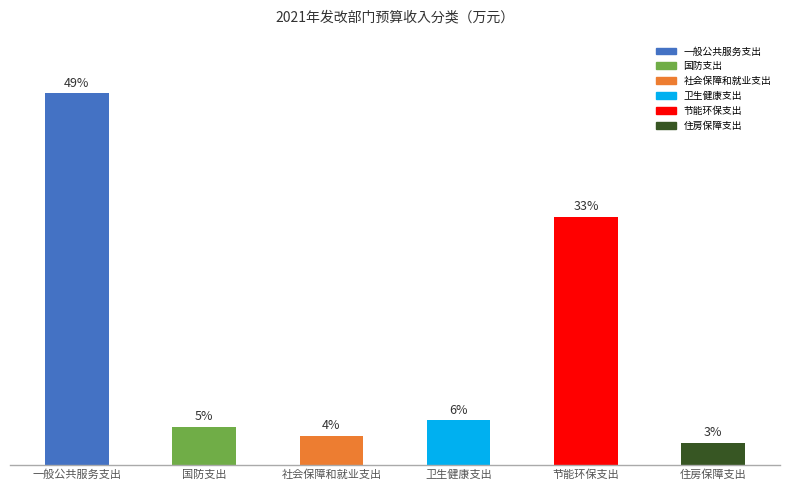

Are the bars horizontal?

No